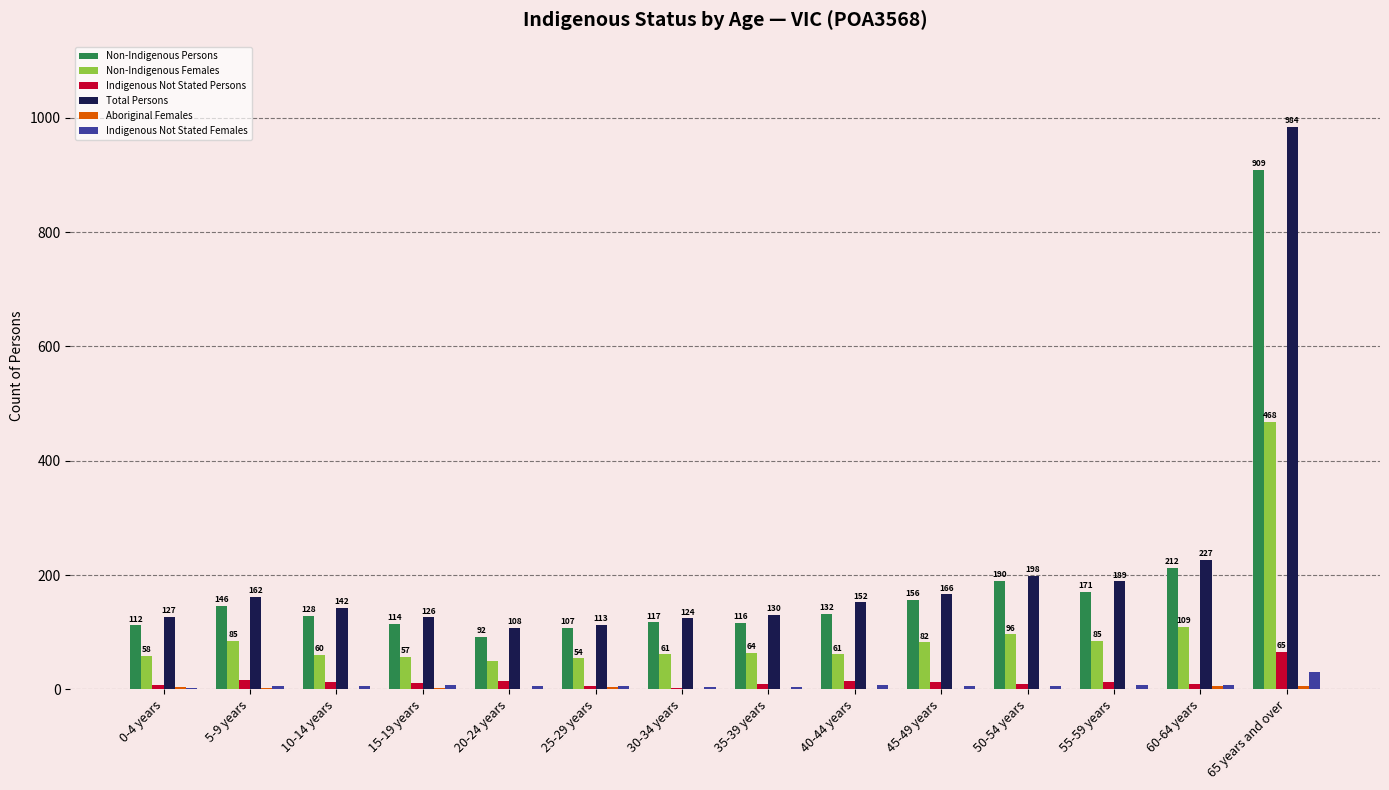

How many groups of bars are there?

14